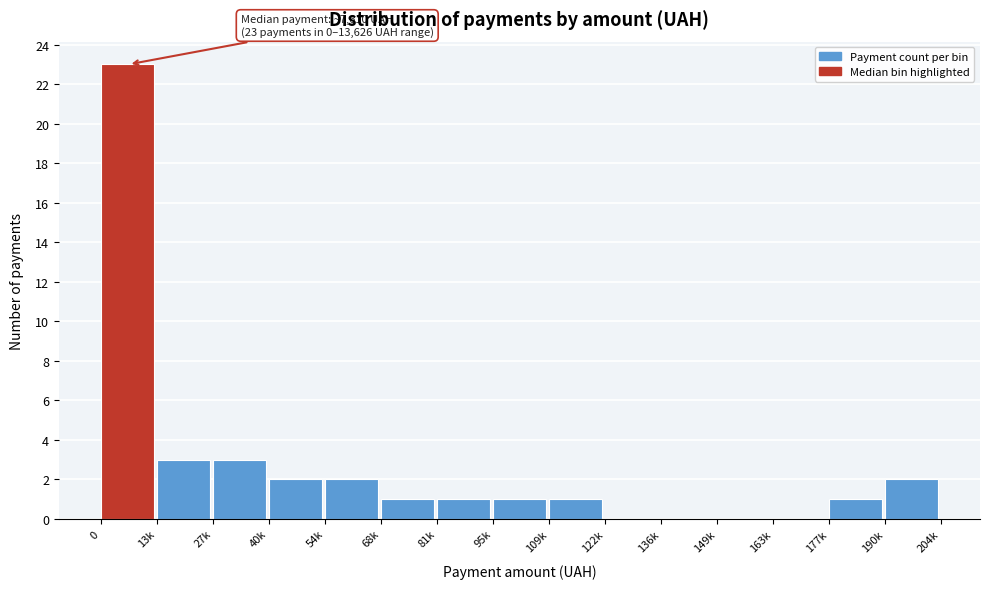

Reading left to right, list all the values displayed in this chart.

0=23	13k=3	27k=3	40k=2	54k=2	68k=1	81k=1	95k=1	109k=1	122k=0	136k=0	149k=0	163k=0	177k=1	190k=2